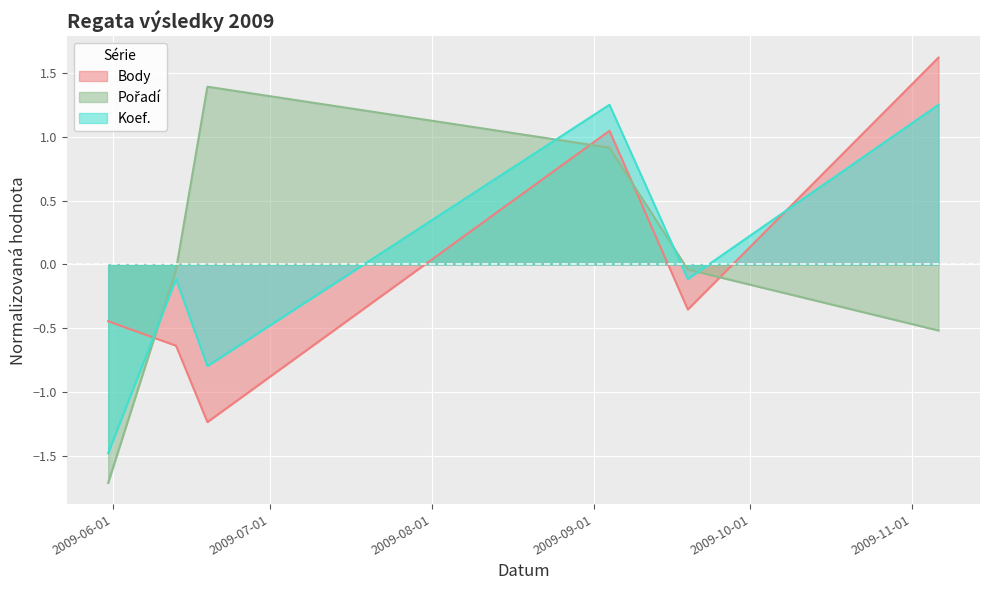

Reading left to right, list all the values displayed in this chart.

Body: 2009-05-31=-0.4	2009-06-13=-0.6	2009-06-19=-1.2	2009-09-04=1.0	2009-09-19=-0.4	2009-11-06=1.6
Pořadí: 2009-05-31=-1.7	2009-06-13=-0.0	2009-06-19=1.4	2009-09-04=0.9	2009-09-19=-0.0	2009-11-06=-0.5
Koef.: 2009-05-31=-1.5	2009-06-13=-0.1	2009-06-19=-0.8	2009-09-04=1.3	2009-09-19=-0.1	2009-11-06=1.3